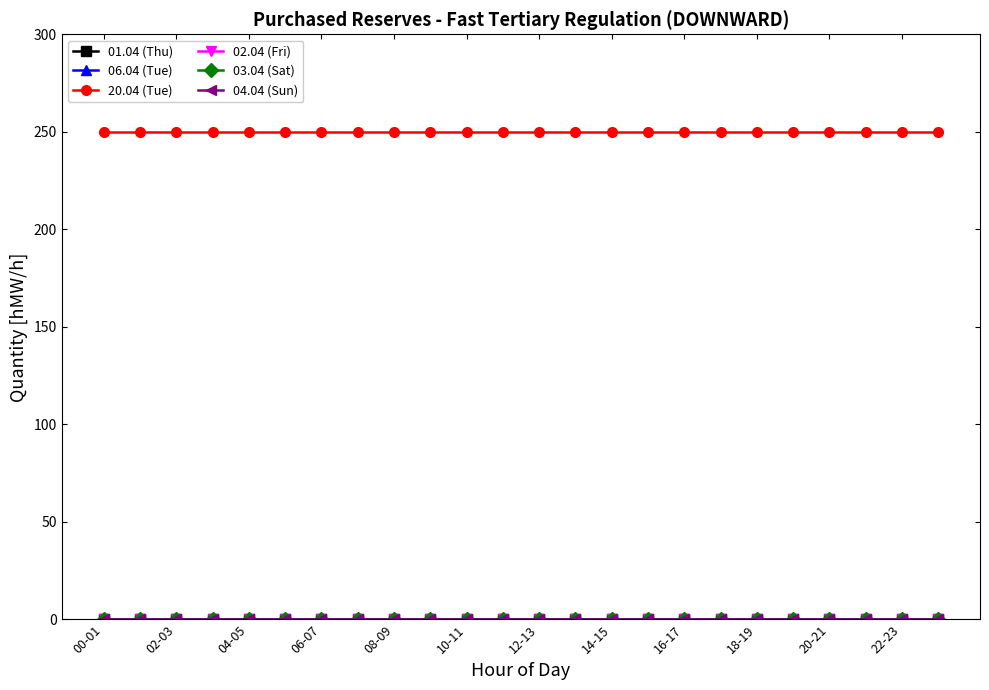

What is the minimum value for 20.04 (Tue)?

250